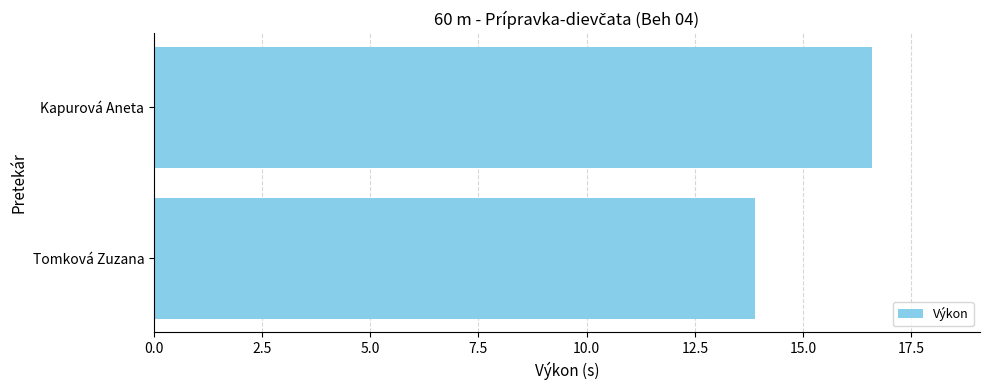

At which category does the chart reach its peak across all series?

Kapurová Aneta